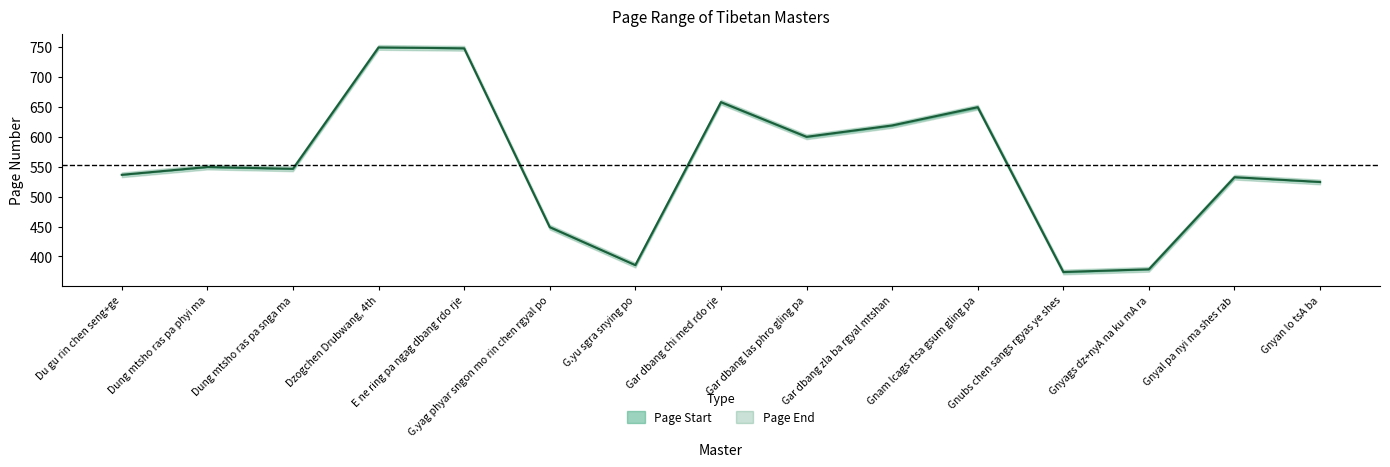

What is the sum of all values?

8300.5